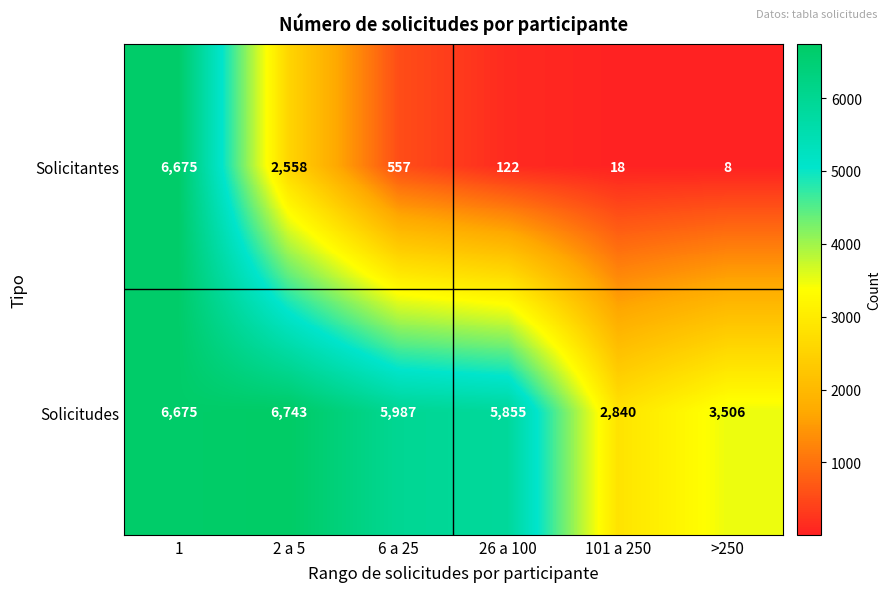

Rank the series by their average value, from lowest to highest.

Solicitantes, Solicitudes